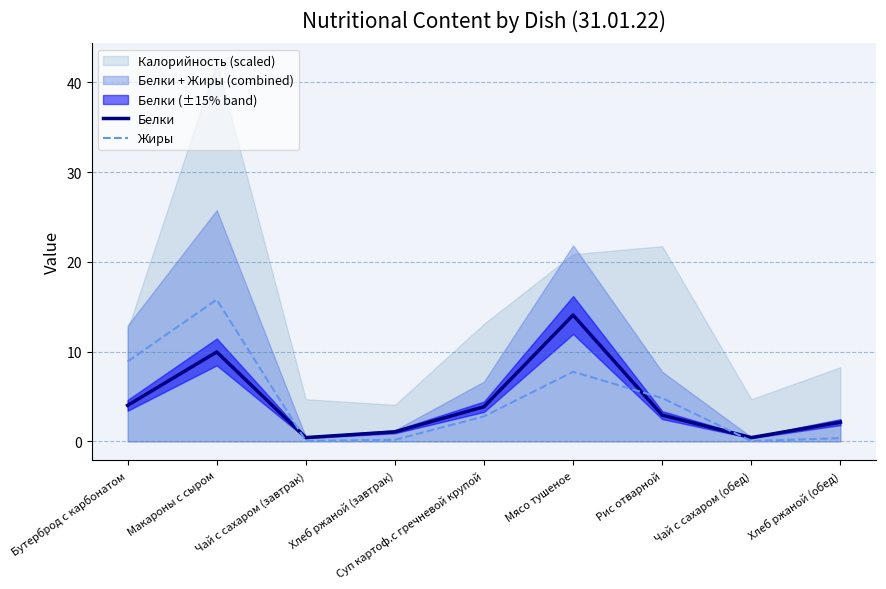

At which label is Белки closest to 7?

Макароны с сыром